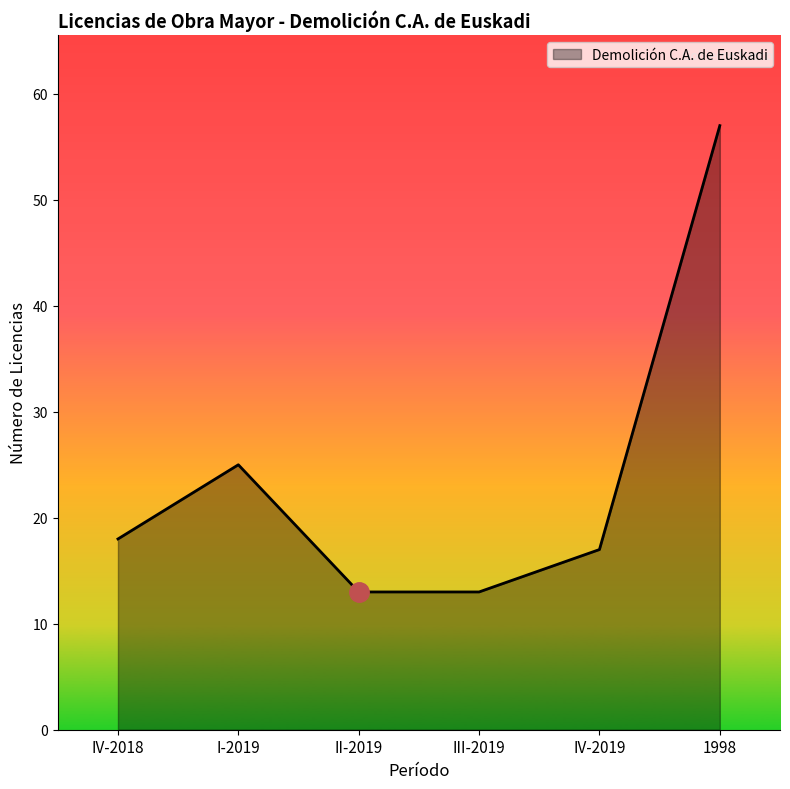

Which label corresponds to the largest value in the chart?

1998